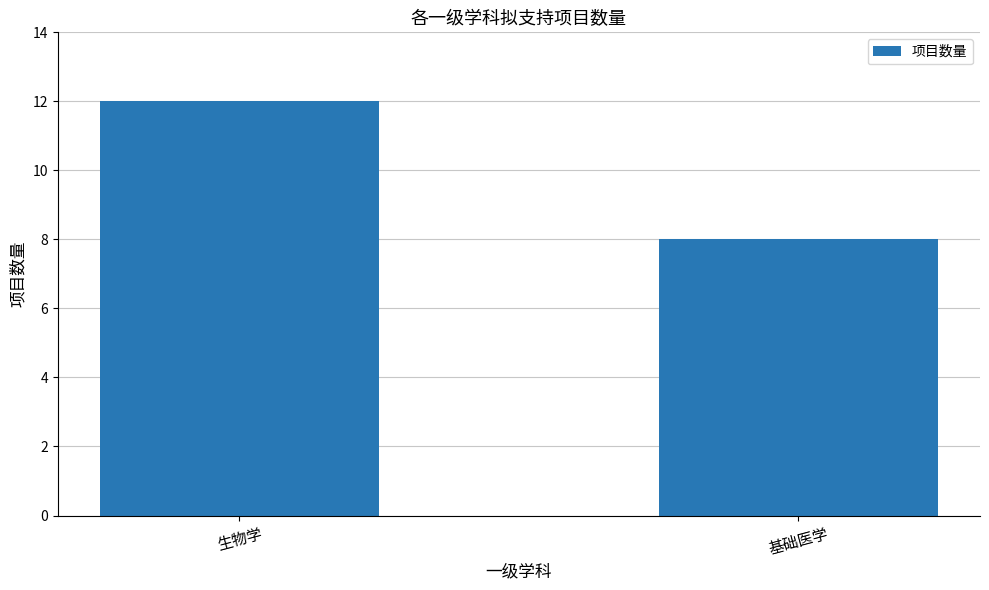

What is the sum of the values at 生物学 and 基础医学?

20